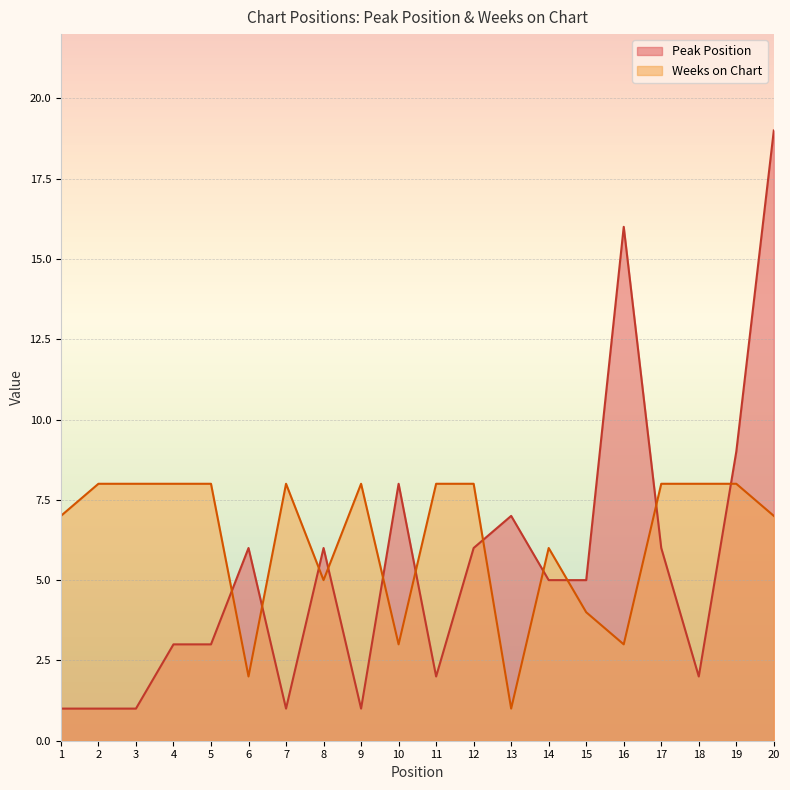

At which category is the sum across all series the highest?

20